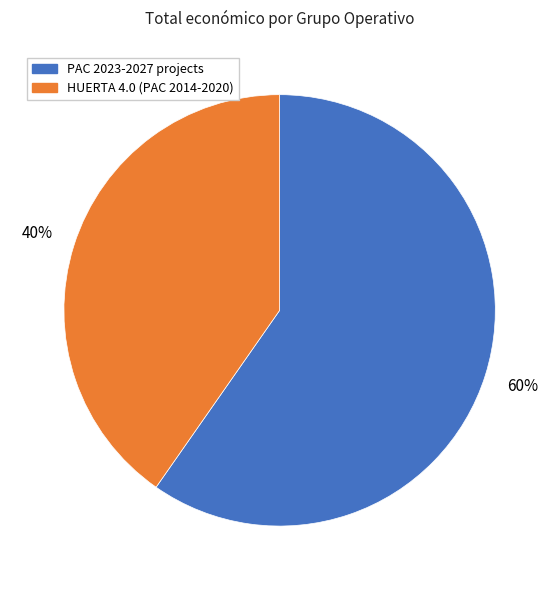

Is there a majority slice in this chart?

Yes